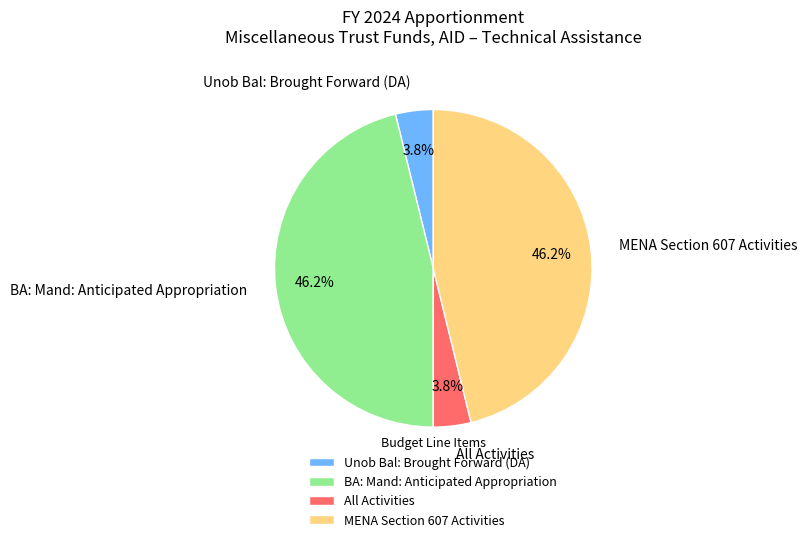

What percentage do MENA Section 607 Activities and All Activities together represent?

50.0%